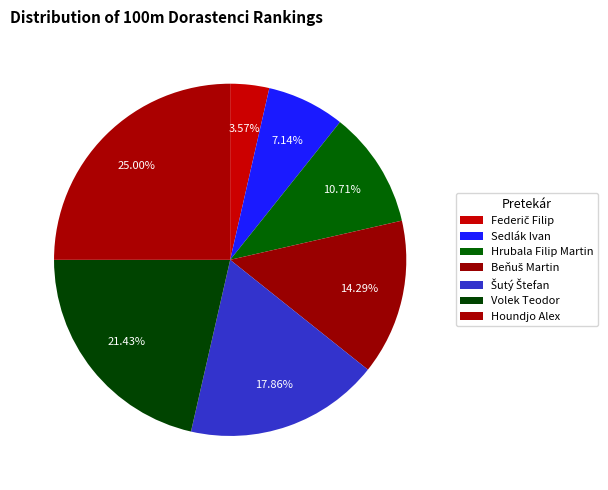

What is the total percentage of Federič Filip and Beňuš Martin?

17.9%